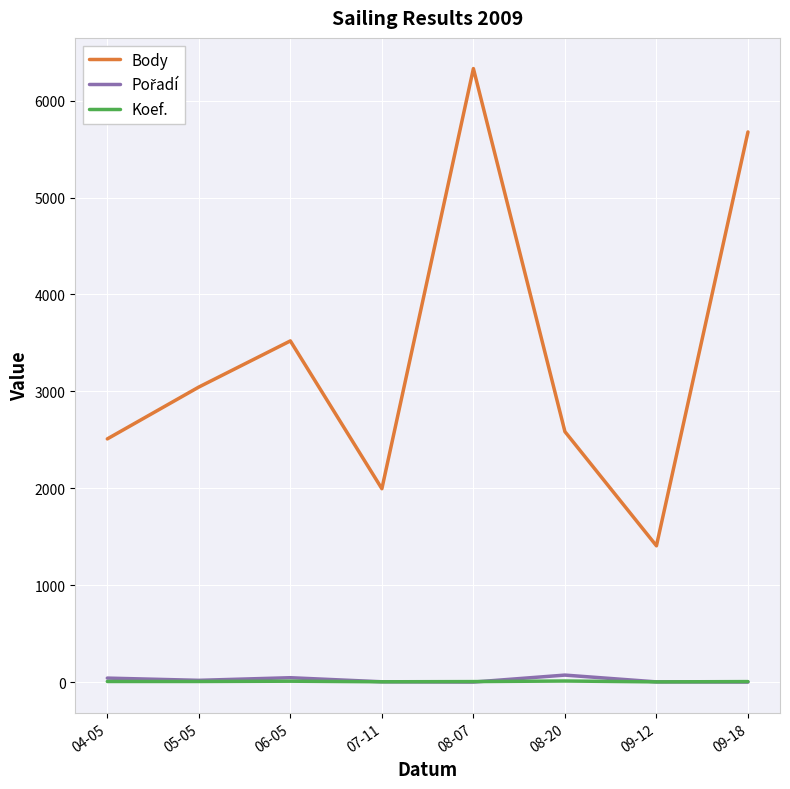

True or false: Body and Koef. intersect in this chart.

False